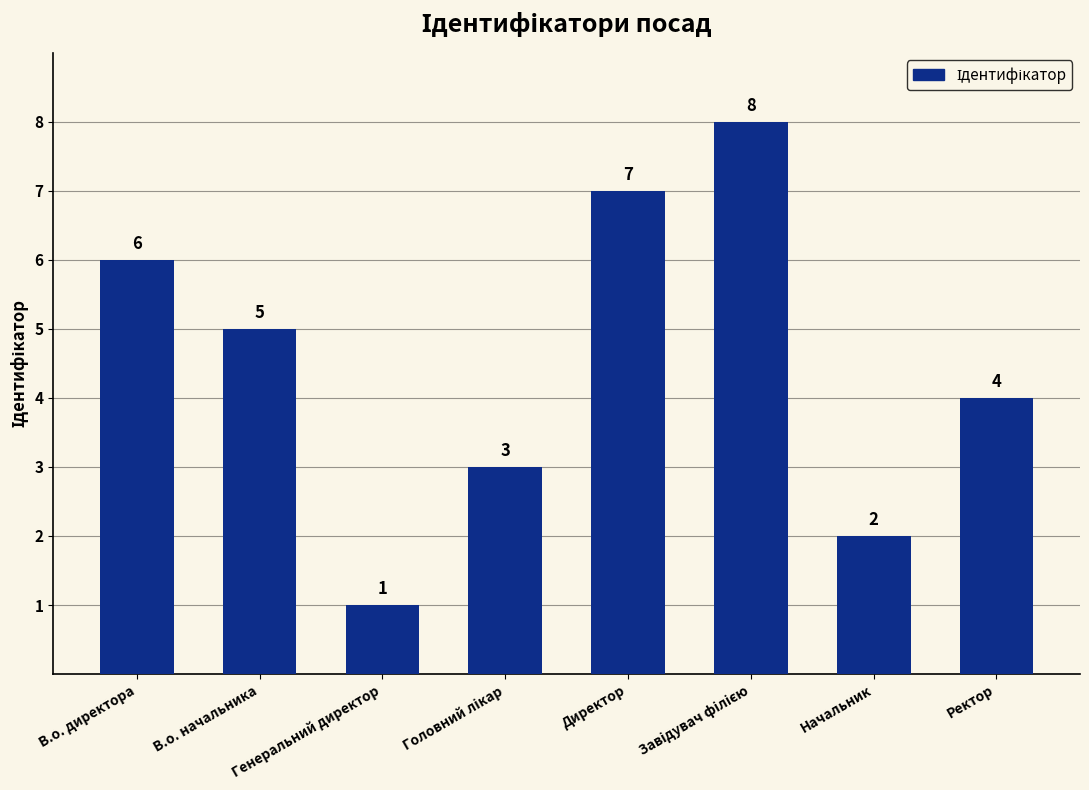

At which label does the data first exceed 5?

В.о. директора